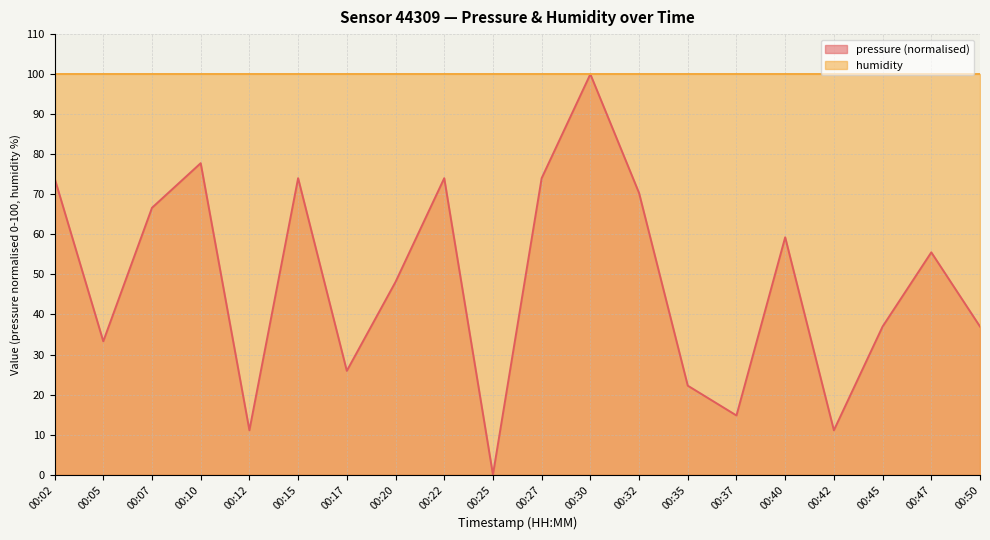

At which label is the value closest to 50?

00:20